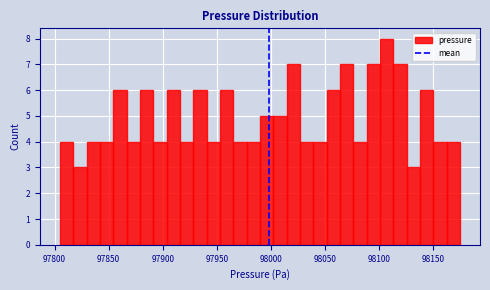

Around what value on the x-axis is the tallest bar? Give the approximate position of its centre, as read against the axis.

98105